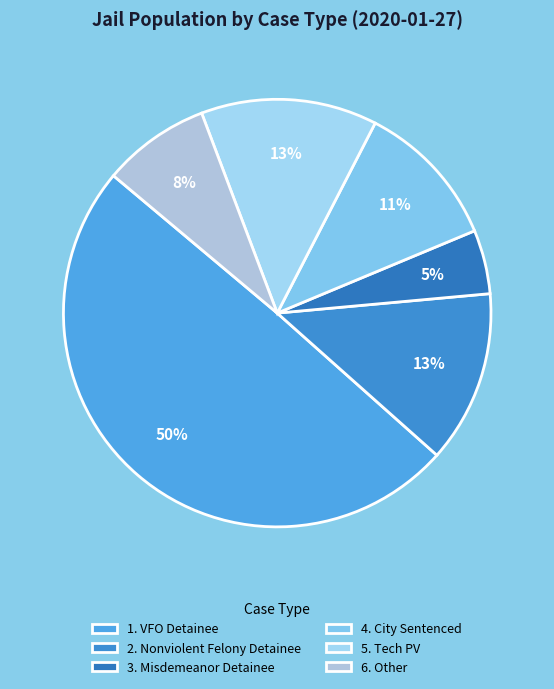

Does 2. Nonviolent Felony Detainee represent more than half of the total?

No